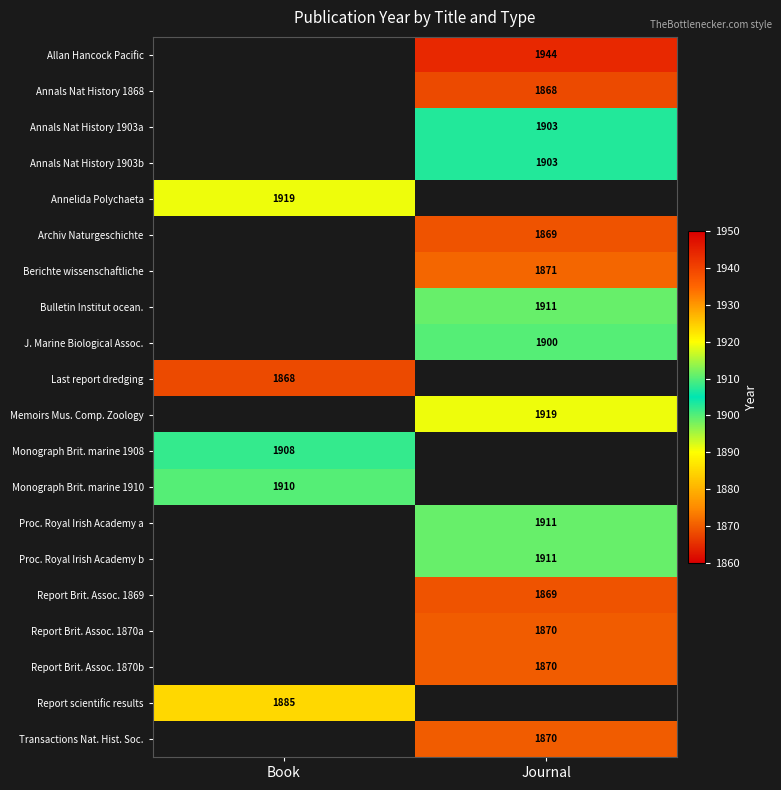

Is it true that Annals Nat History 1868 equals 3271 at Journal?

False